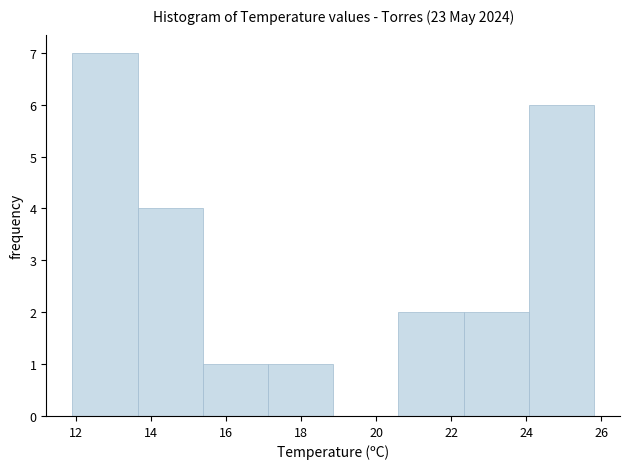

Which range on the x-axis has the tallest bar?

12.0 to 13.6